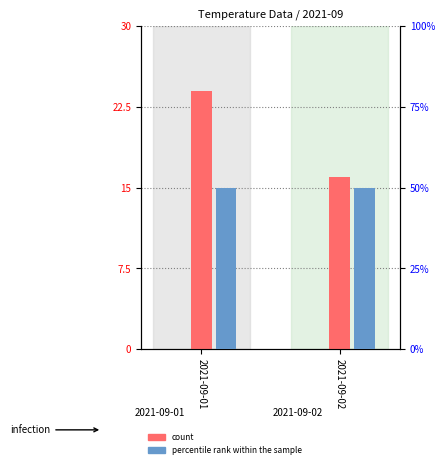

Reading left to right, extract all data points from this chart.

count: 24	16
percentile rank within the sample: 50	50